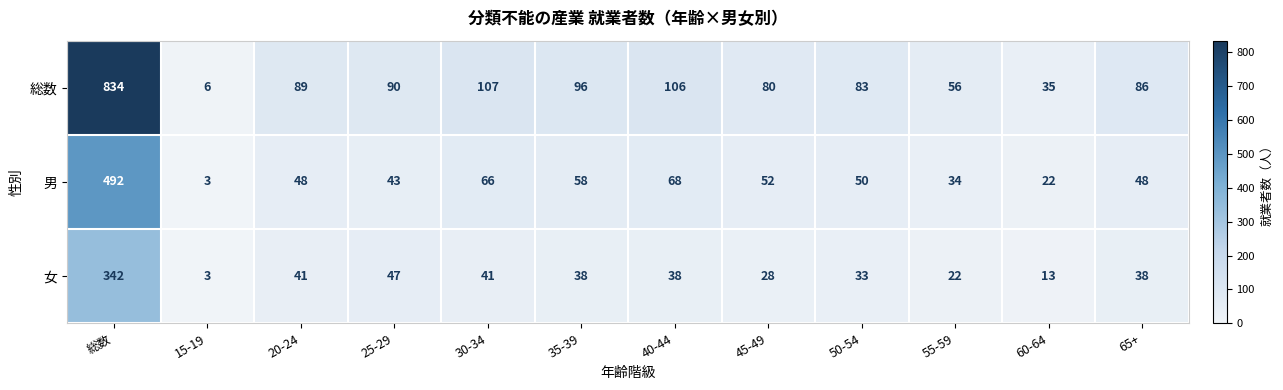

What is the sum of the 男 values at 65+ and 15-19?

51